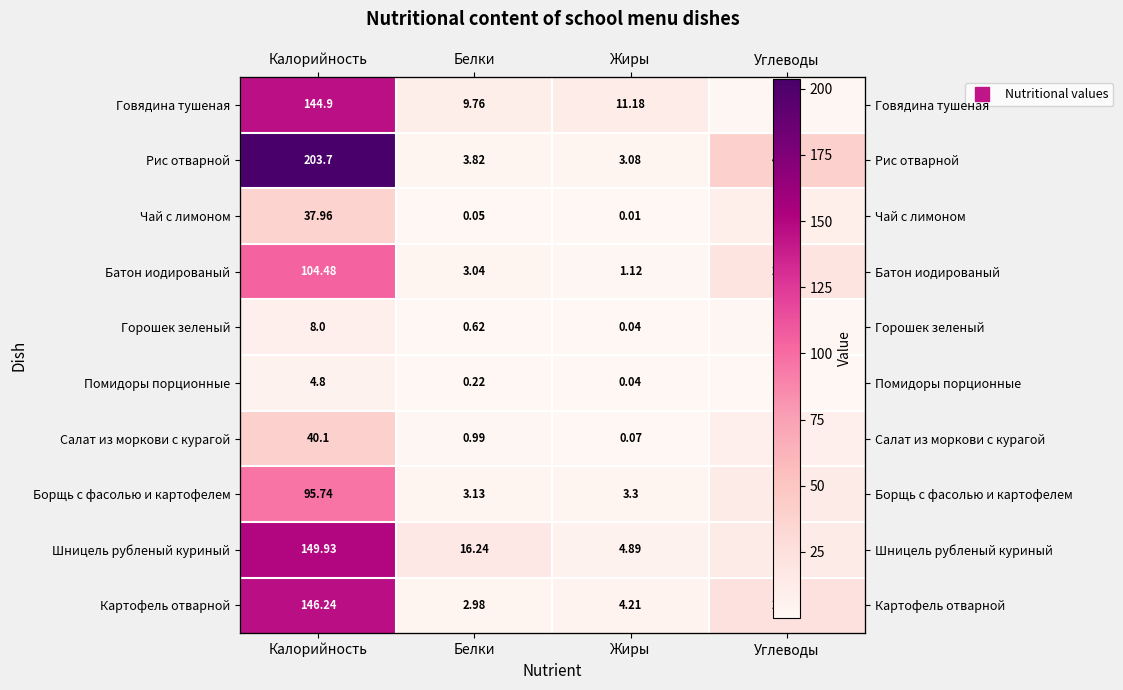

Is it true that Говядина тушеная equals 18.9 at Жиры?

False